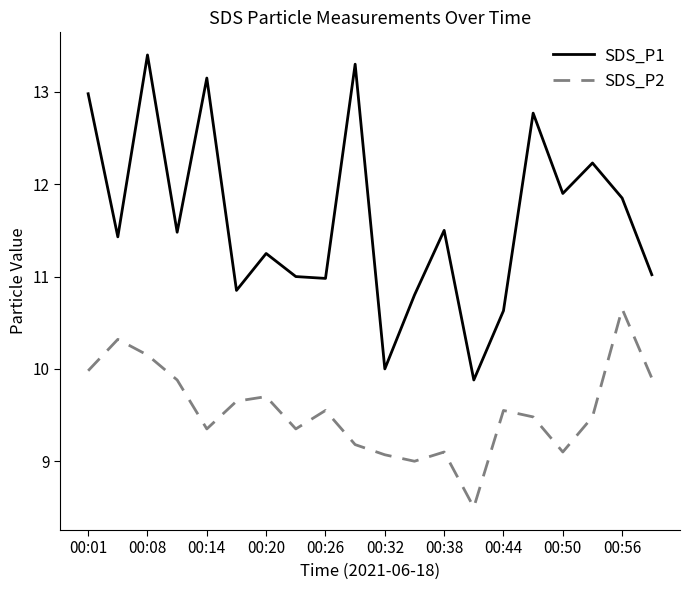

Which series has the largest total across all categories?

SDS_P1